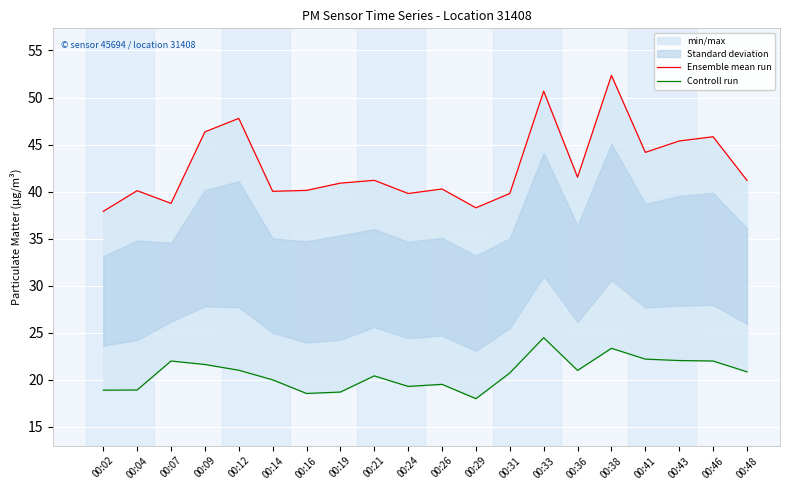

Between 00:48 and 00:36, which is larger?

00:36